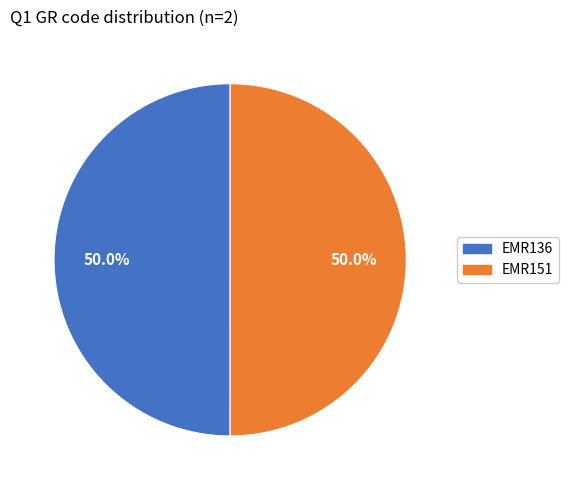

To the nearest percent, what percentage of the pie is EMR151?

50%